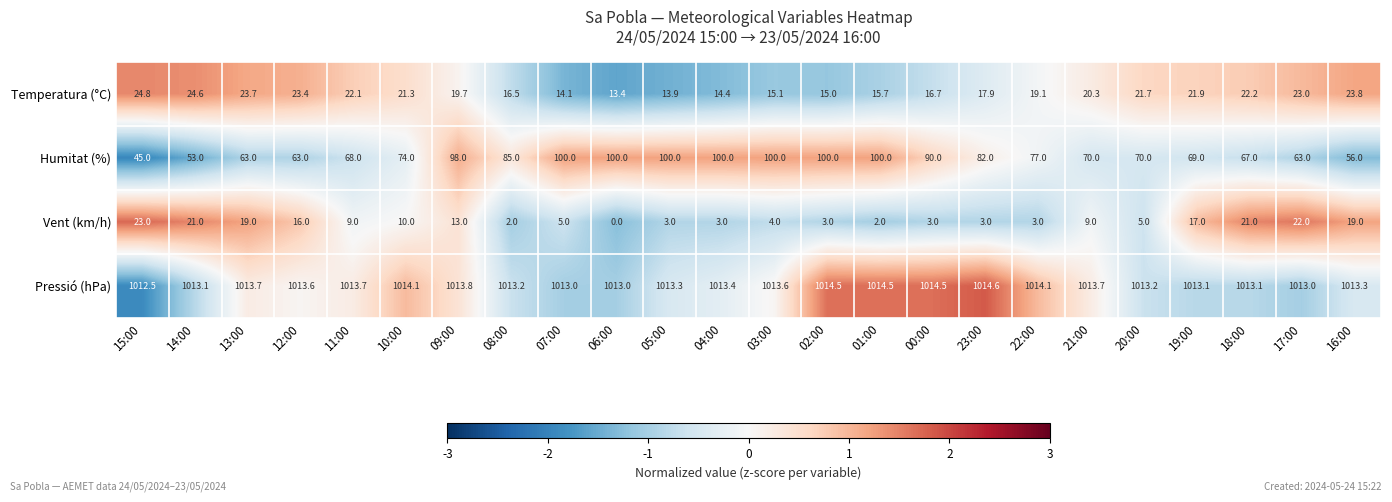

The Humitat (%) series shows 70.0 at 21:00. True or false?

True